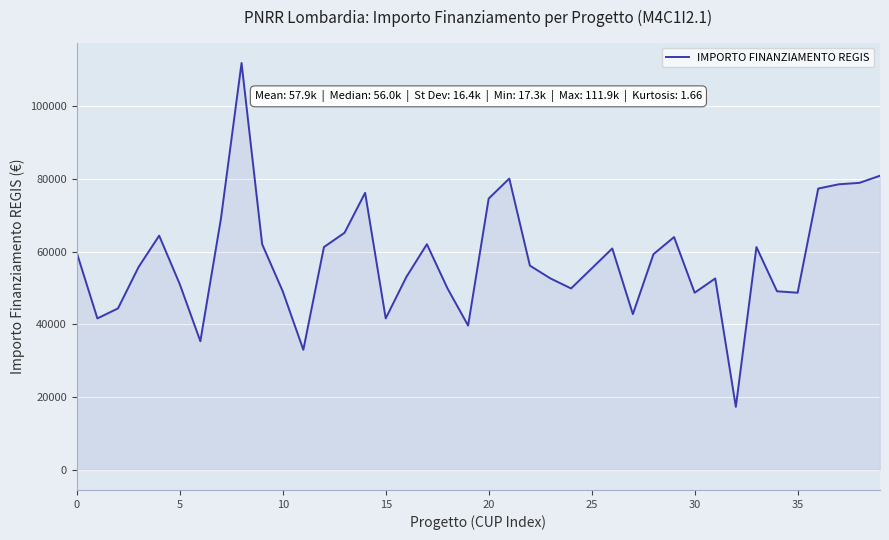

What is the minimum value shown in the chart?

17283.4